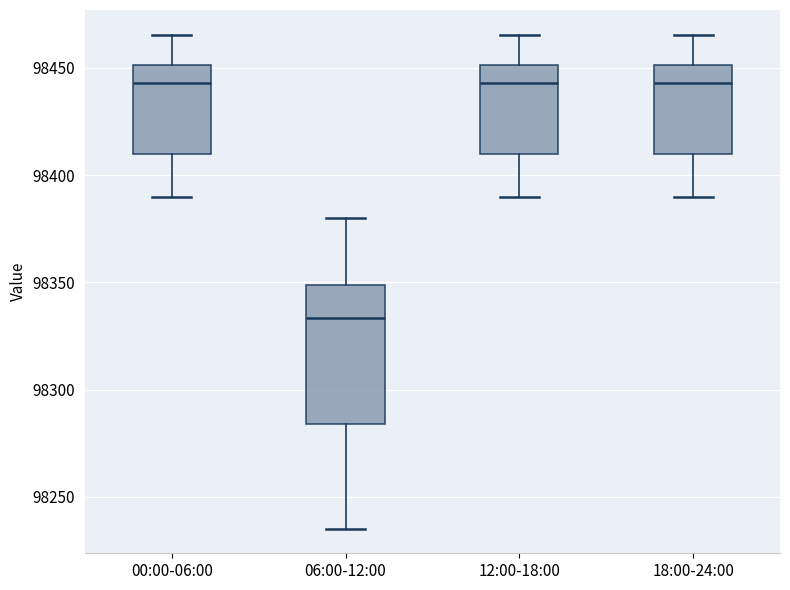

Reading left to right, transcribe this box plot: for each box, give where its median line is, the range the box spans, and where its two whiskers end, as read against the y-axis. The values are not printed on the chart, so give them approximately, as read against the axis.

00:00-06:00: median 98445, box 98410 to 98450, whiskers 98390 to 98465
06:00-12:00: median 98335, box 98285 to 98350, whiskers 98235 to 98380
12:00-18:00: median 98445, box 98410 to 98450, whiskers 98390 to 98465
18:00-24:00: median 98445, box 98410 to 98450, whiskers 98390 to 98465